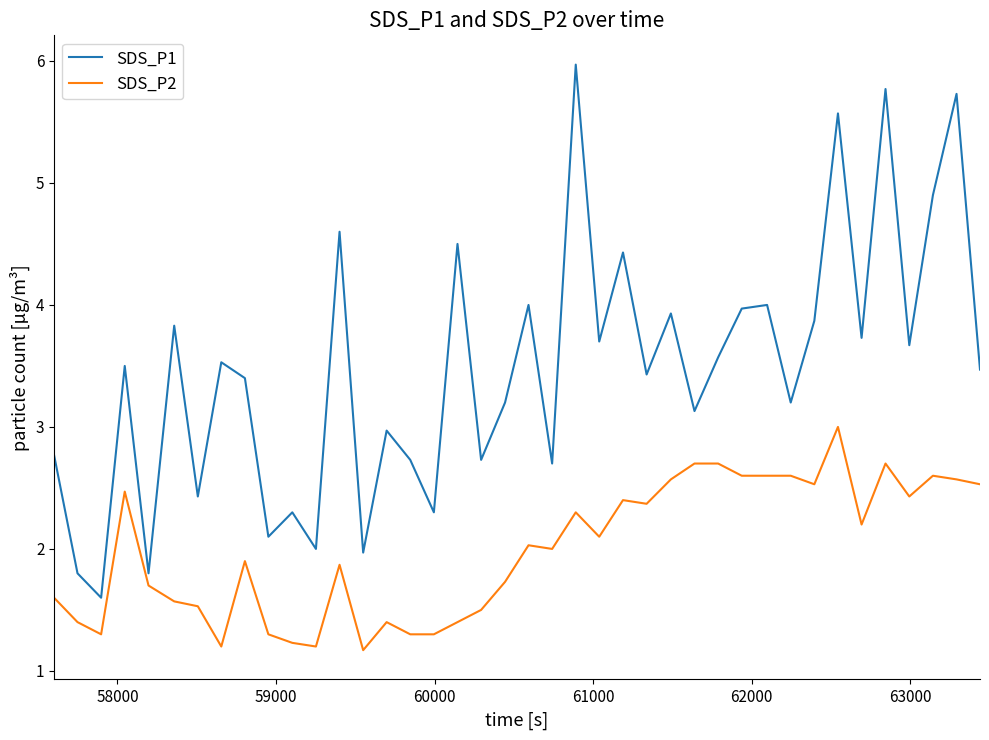

What is the difference between the second highest and minimum values in the SDS_P2 series?

1.5